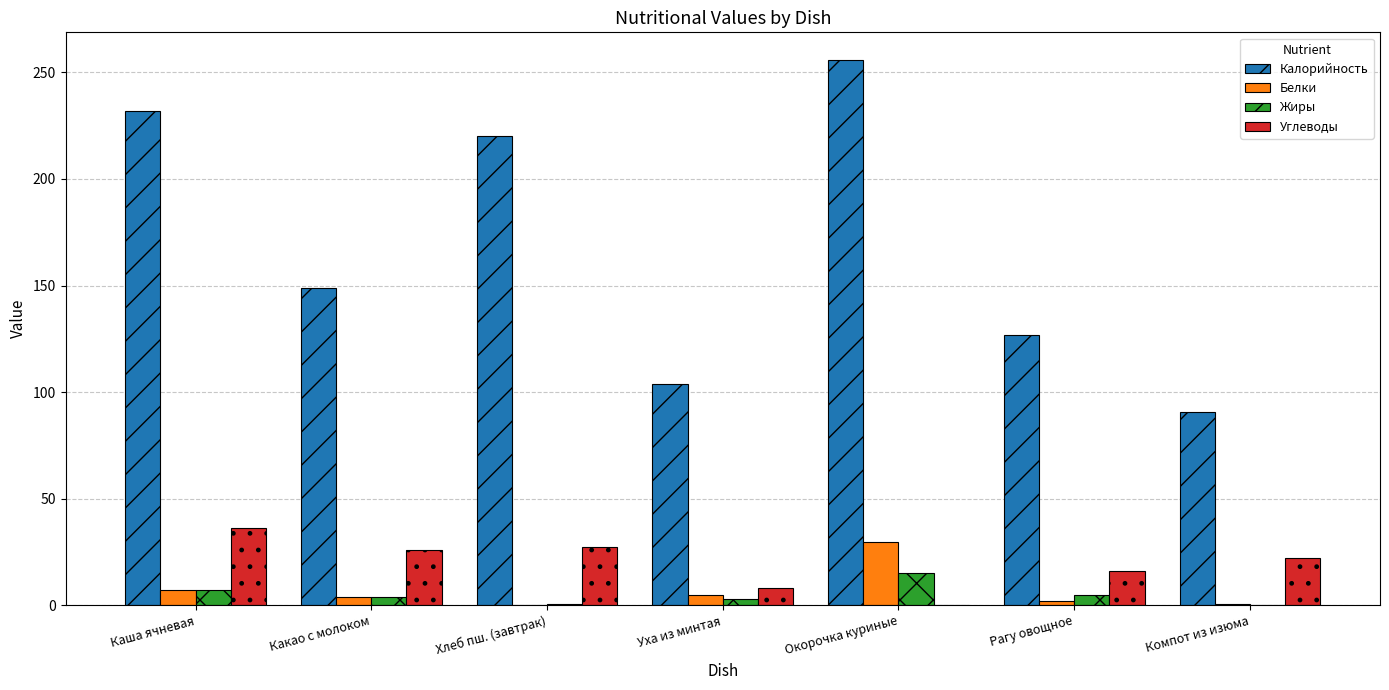

Count the number of categories in the chart.

7